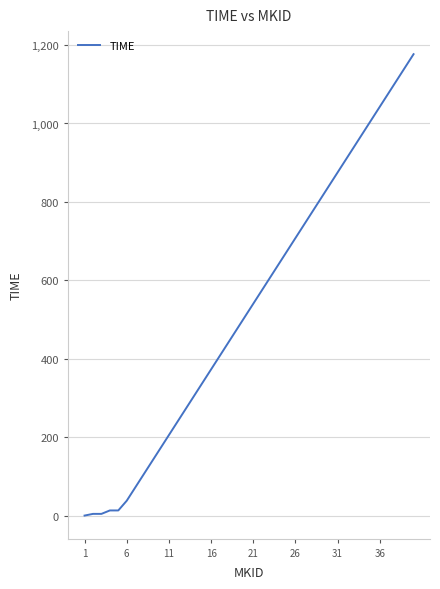

What is the difference between the second highest and second lowest values?

1138.9